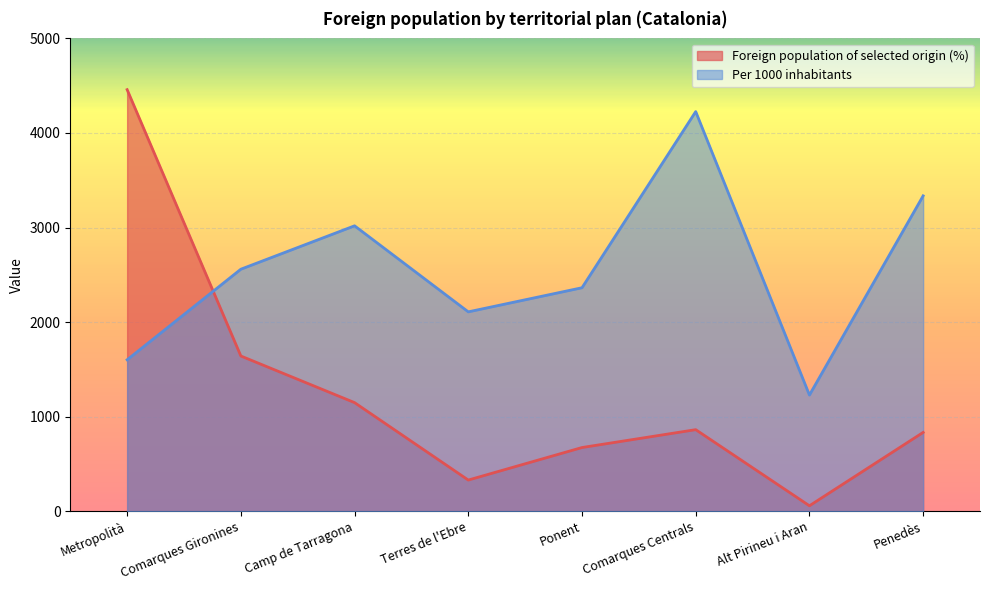

Read the Per 1000 inhabitants value at Ponent.

2363